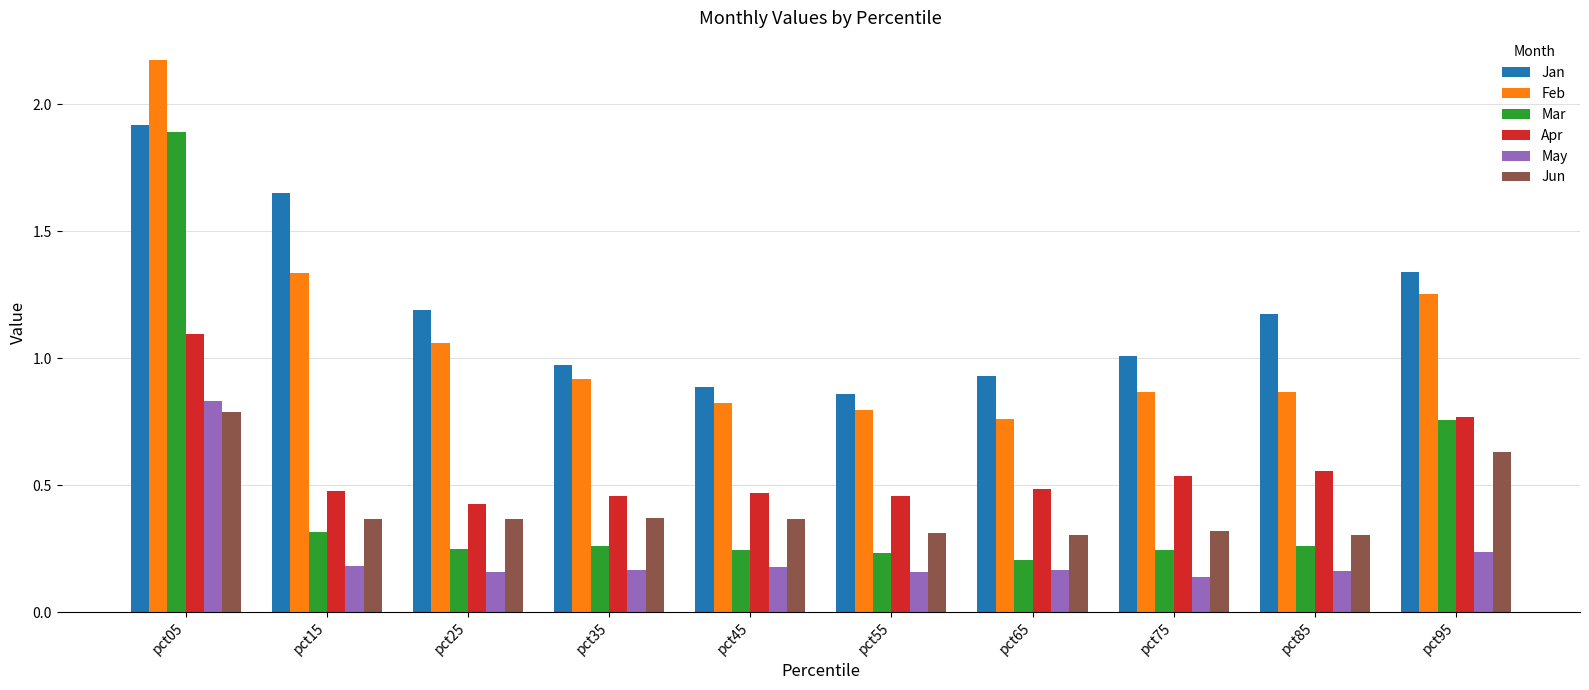

Where is Feb nearest to the value 1?

pct25